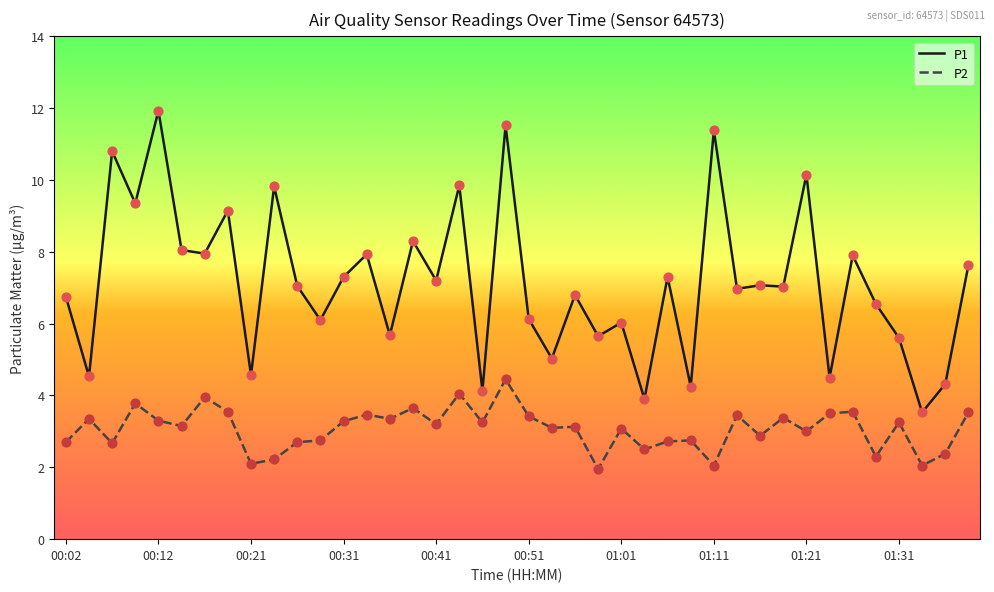

List the series in order of their peak value, highest first.

P1, P2